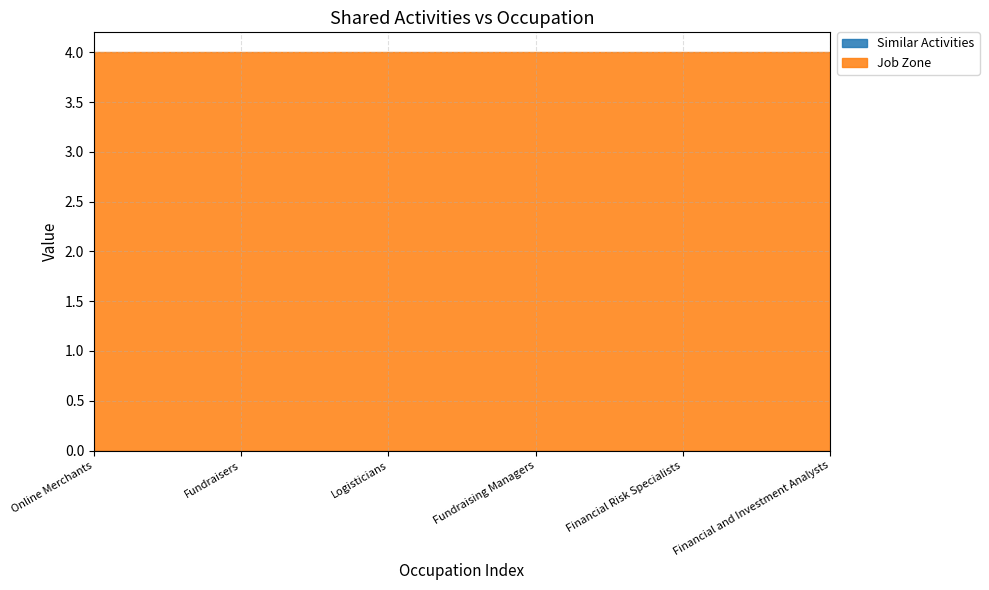

True or false: Job Zone has more than 2 interior local peaks.

False